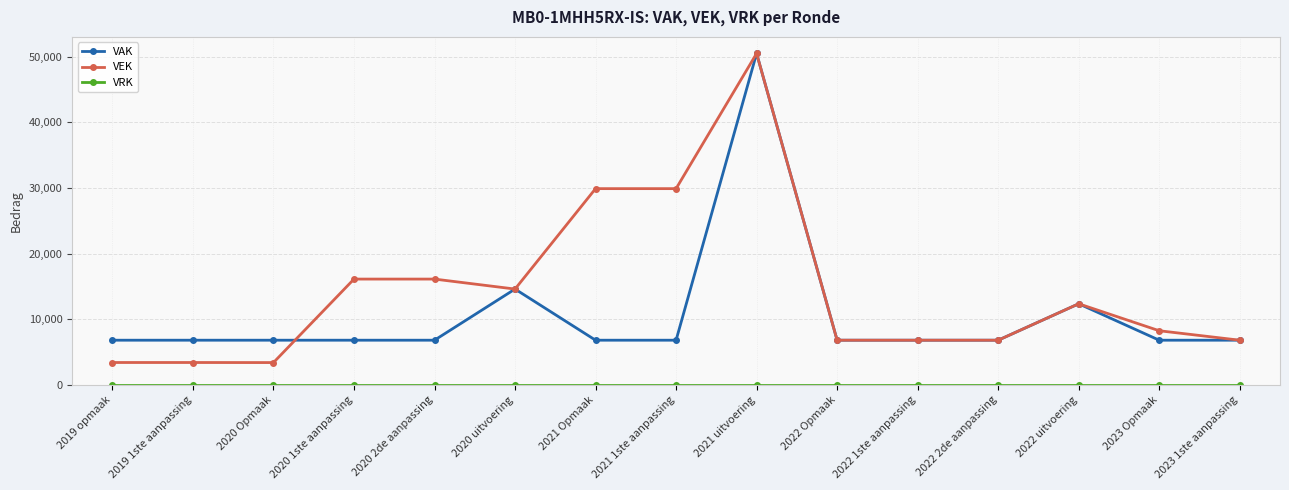

How many categories are shown in the chart?

15